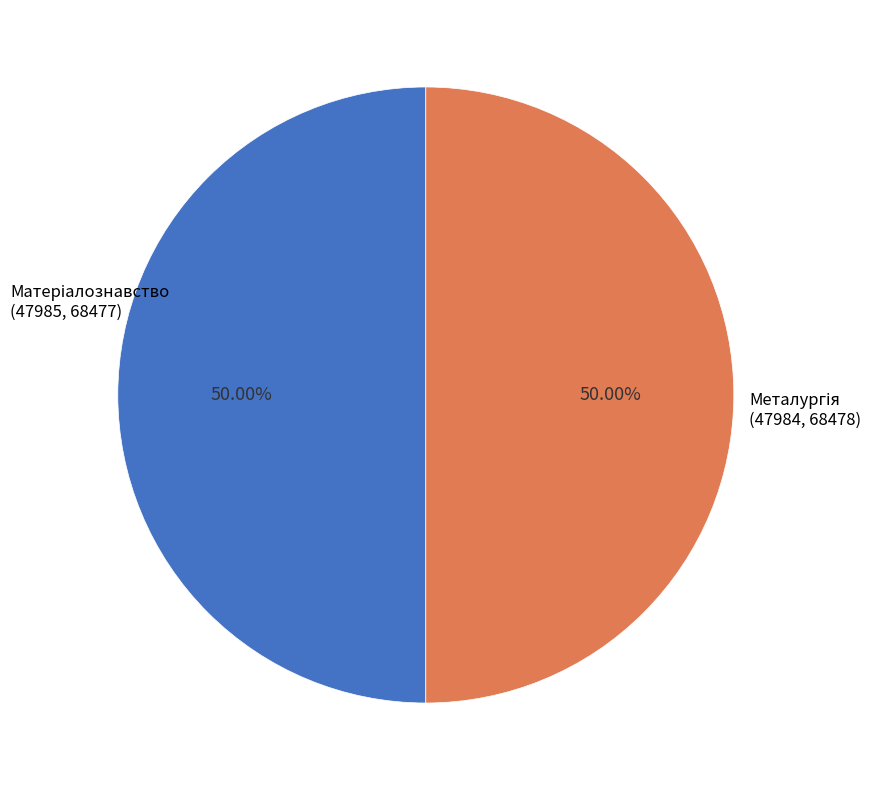

Is there a majority slice in this chart?

No